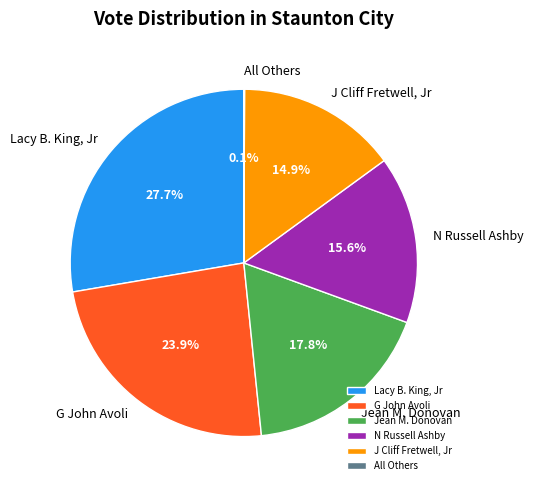

The G John Avoli slice represents 24% of the pie. True or false?

True